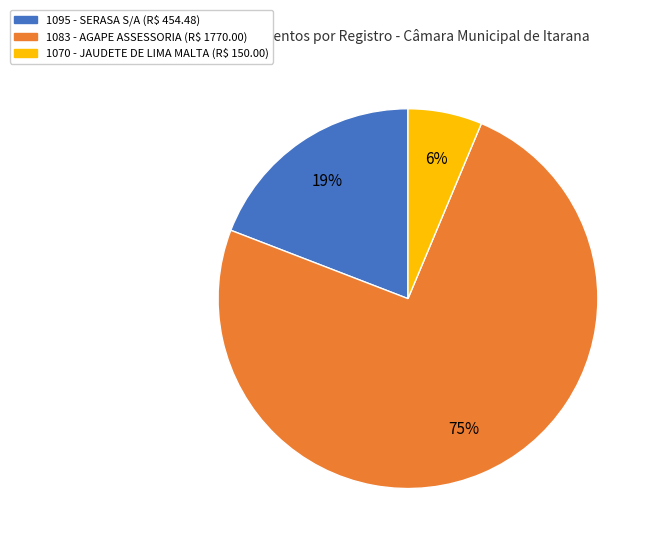

Which slice represents more than half of the pie?

1083